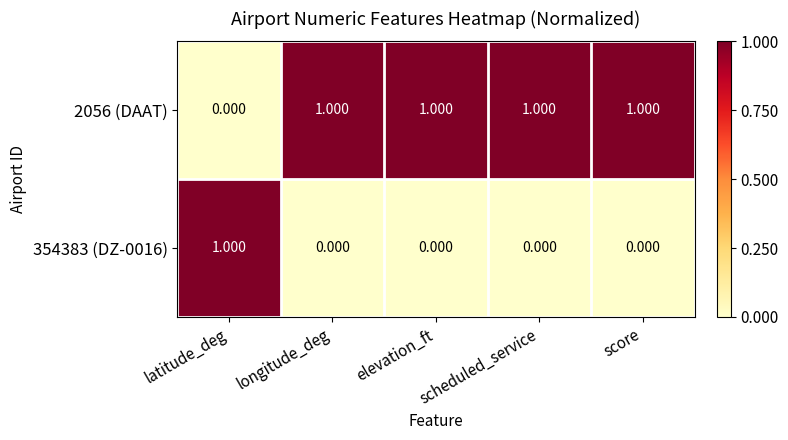

What is the greatest value displayed?

1